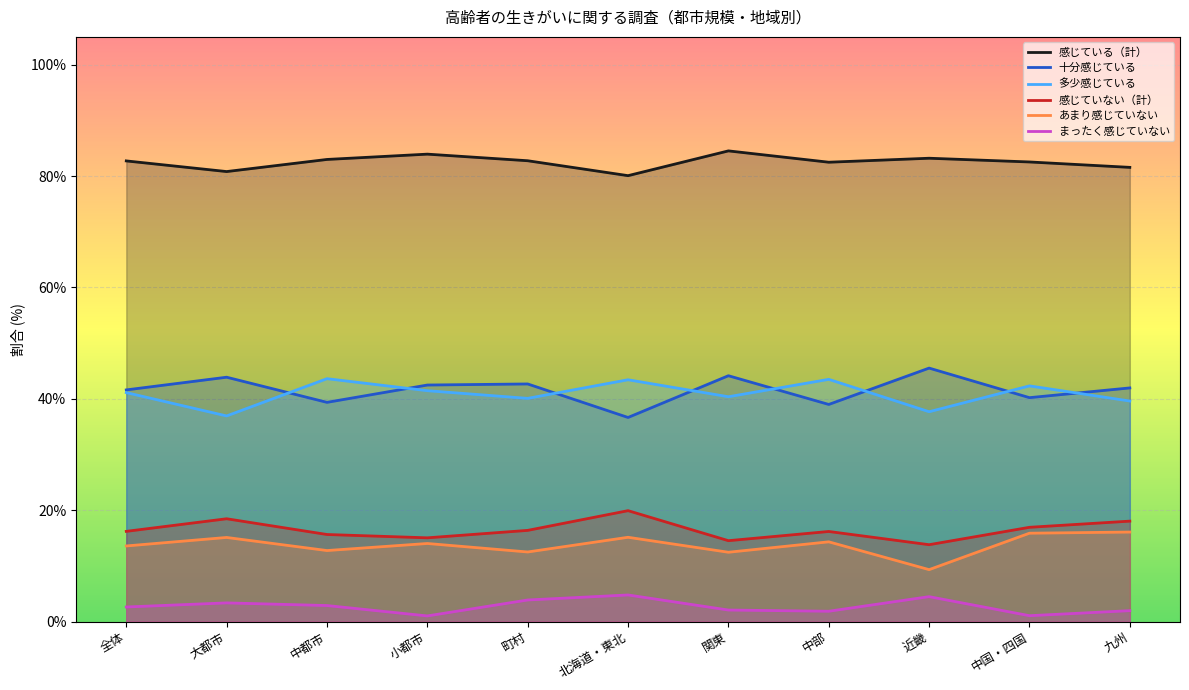

What is the approximate value of あまり感じていない at 関東?

12.5